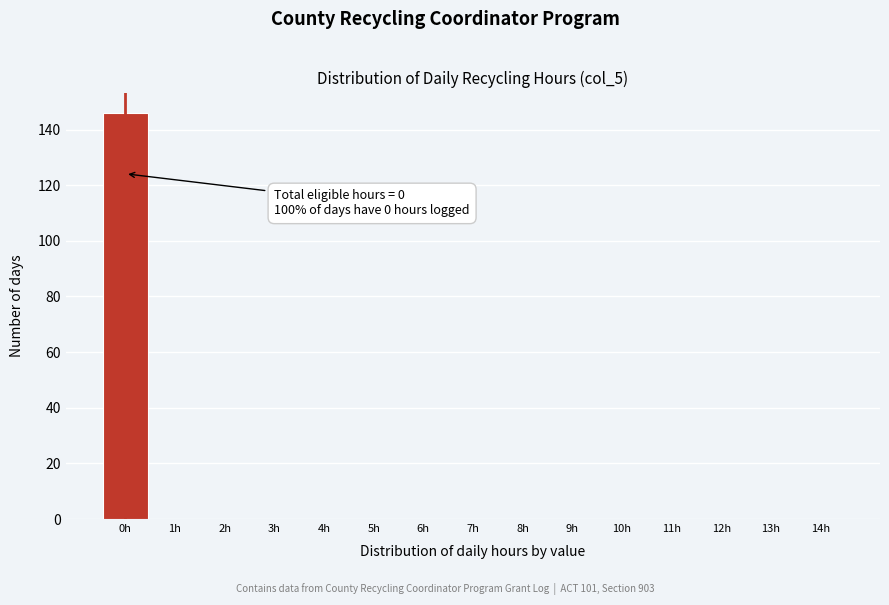

Over which range of the x-axis is the bar tallest?

-0.5 to 0.5